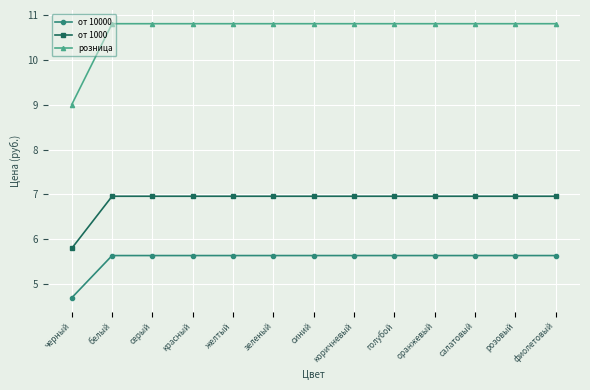

Which series has the largest range (max minus min)?

розница